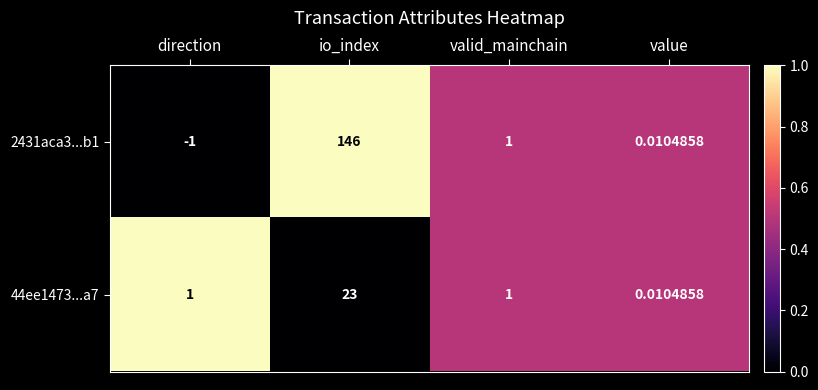

At which category is the sum across all series the highest?

io_index